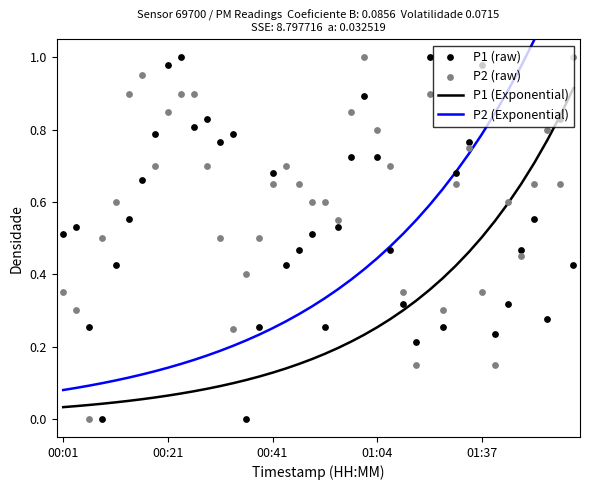

What is the total value across all series at 6?

1.8